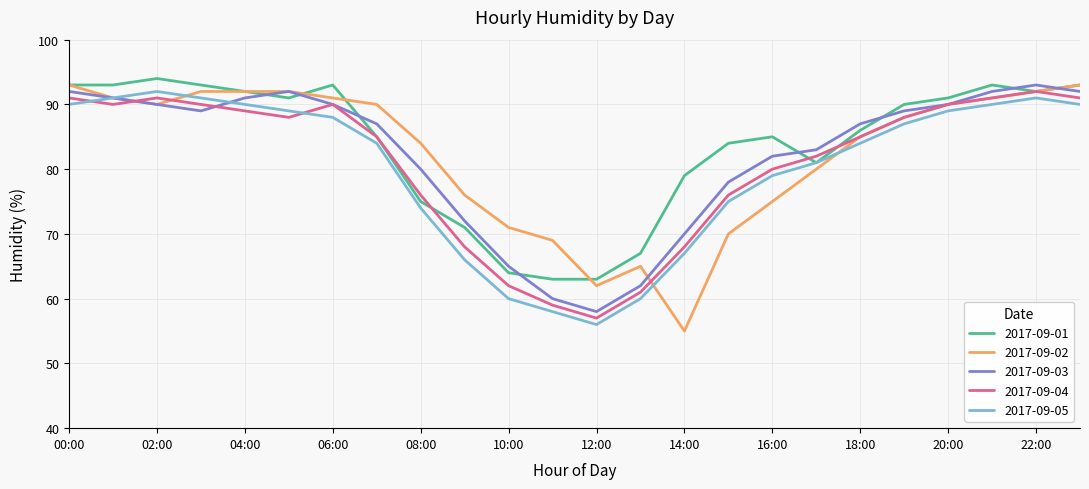

What are all the series names shown in the legend?

2017-09-01, 2017-09-02, 2017-09-03, 2017-09-04, 2017-09-05